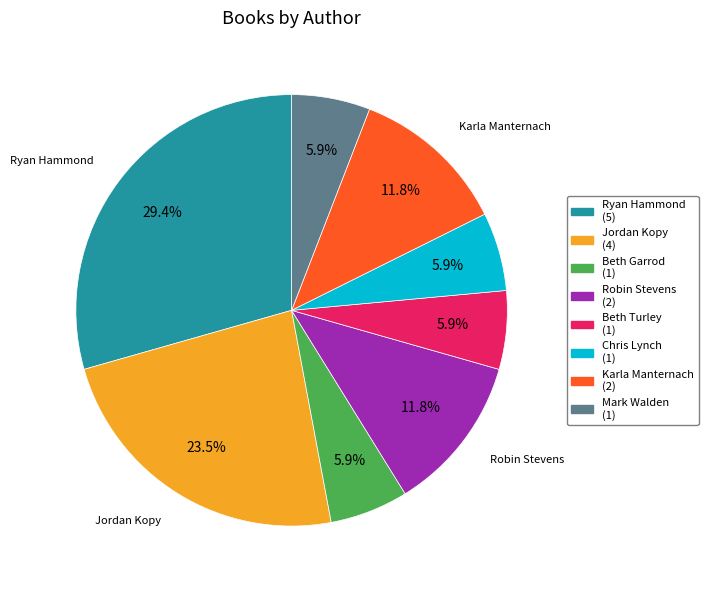

Is there a majority slice in this chart?

No